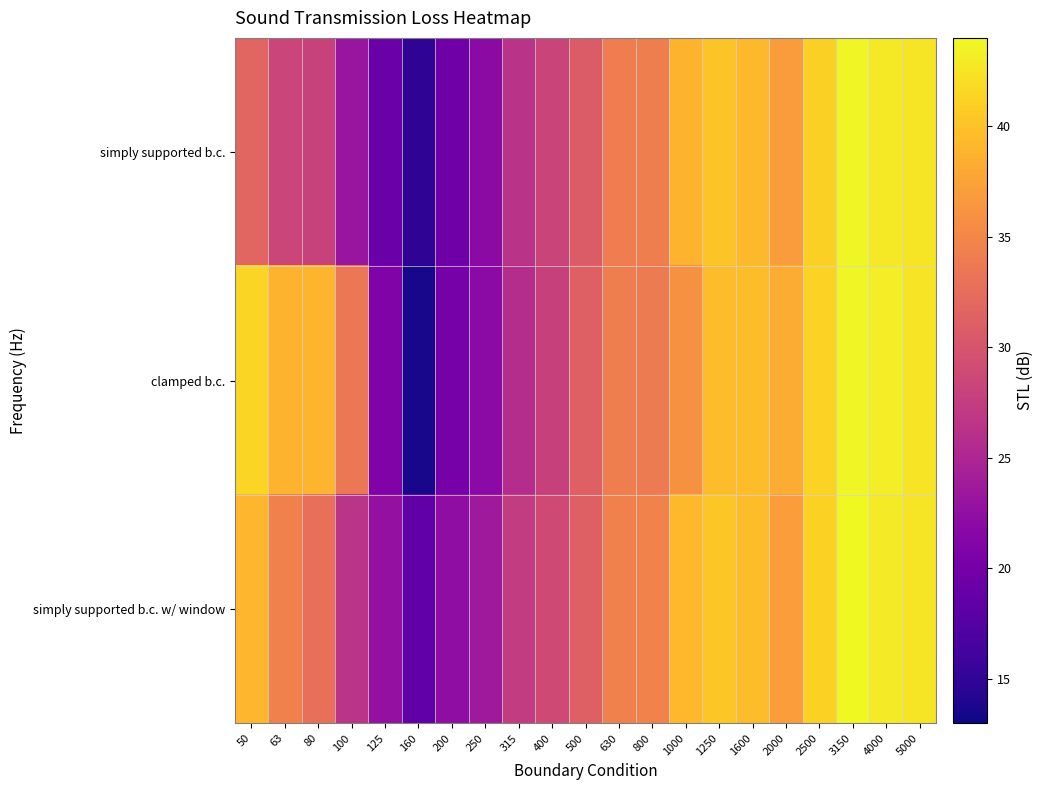

Between 1600 and 50, which is larger?

1600